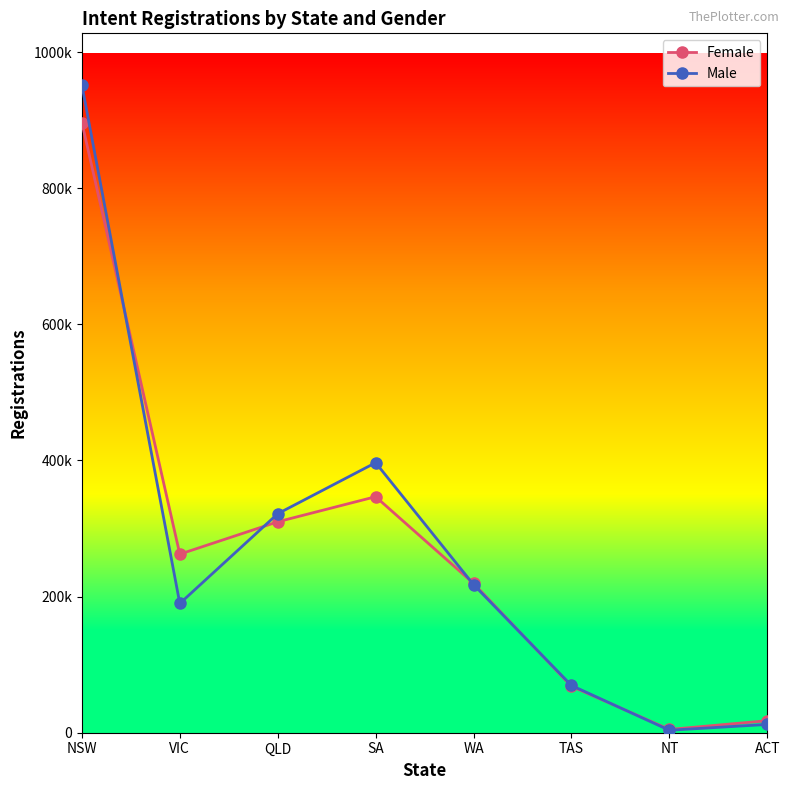

What is the total value across all series at TAS?

137631